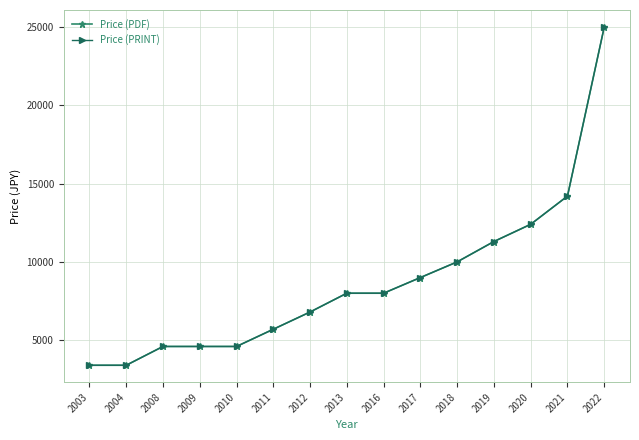

At how many categories does at least one series exceed 4983?

10